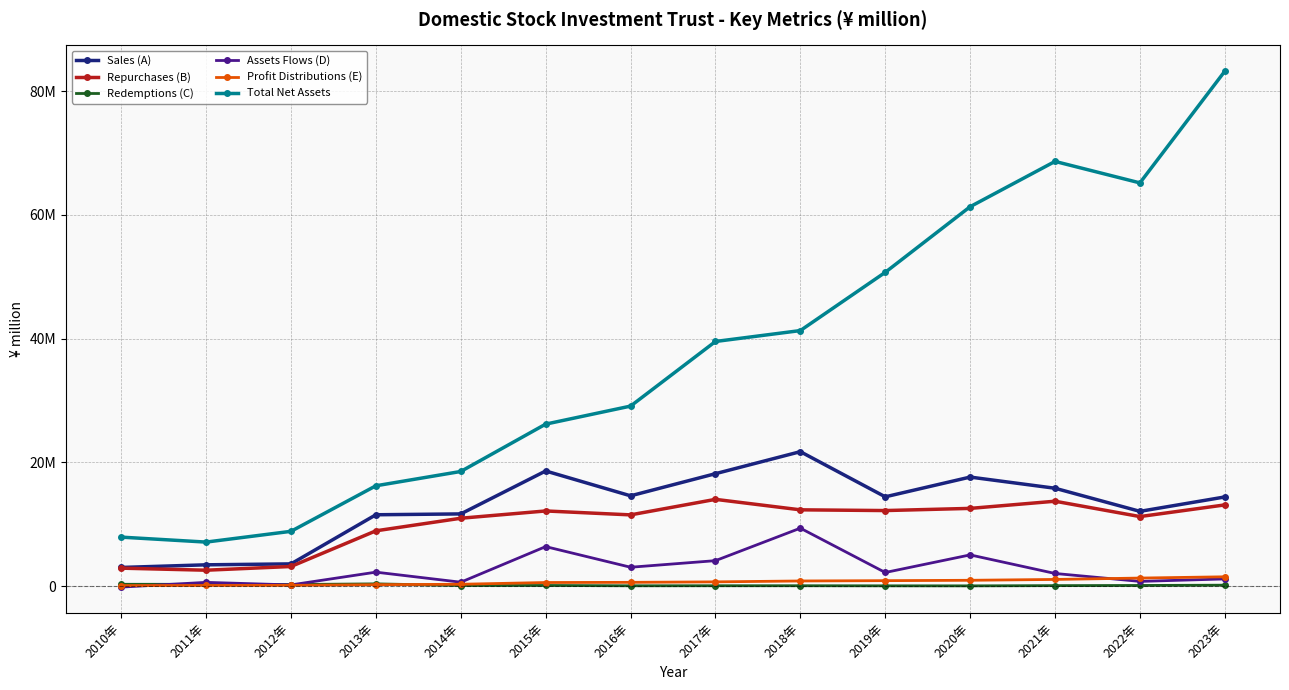

At which category is the sum across all series the highest?

2023年